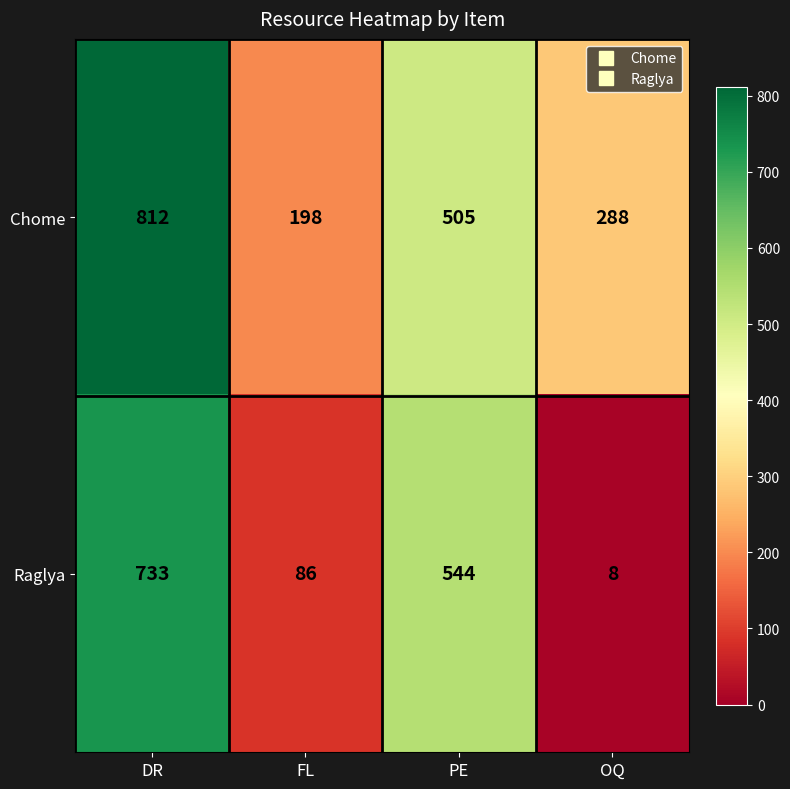

List the series in order of their peak value, lowest first.

Raglya, Chome